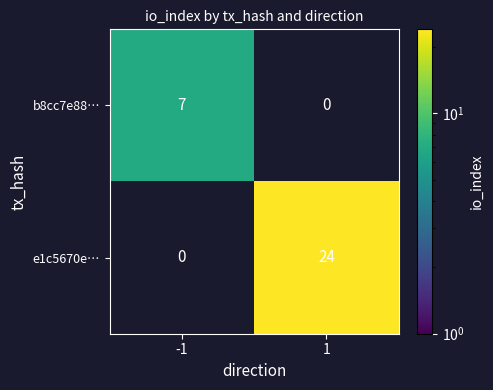

The value of e1c5670e… at 1 is 24. True or false?

True